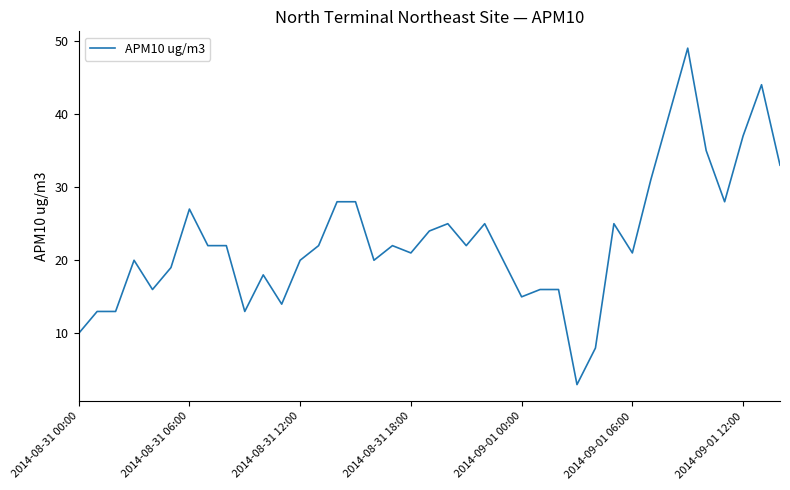

What is the greatest value displayed?

49